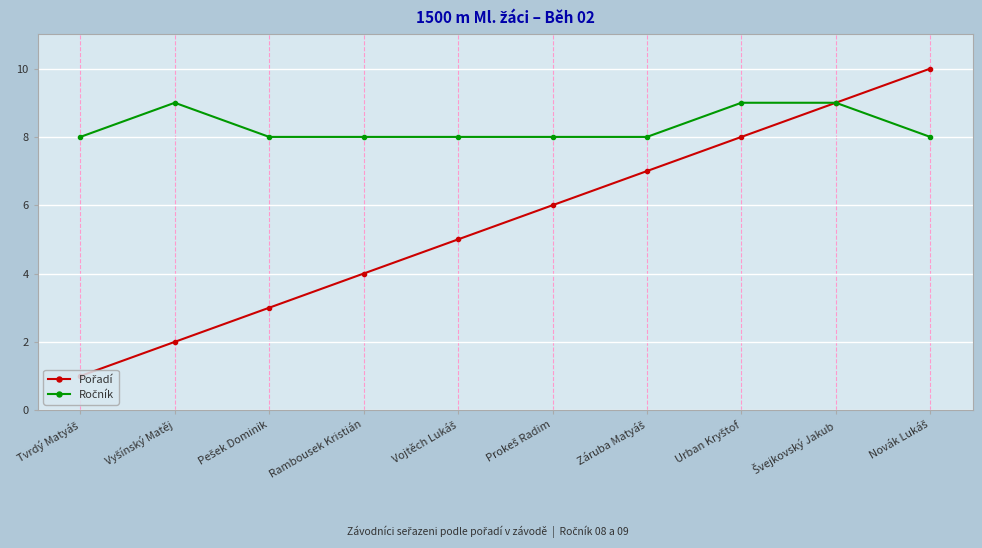

What is the maximum value shown in the chart?

10